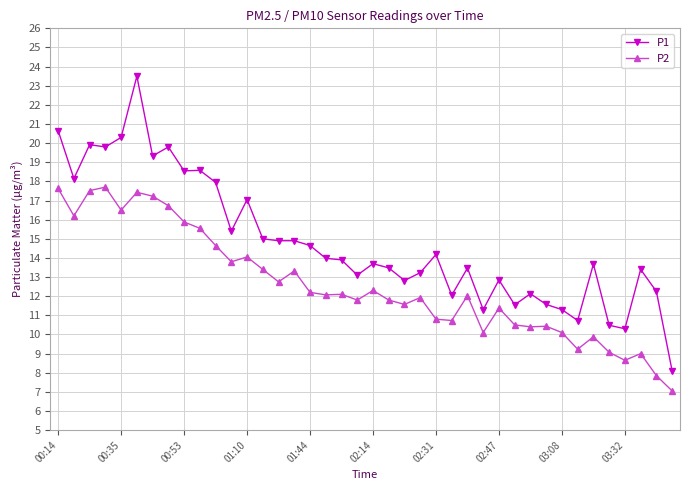

True or false: P1 and P2 cross at least once.

False